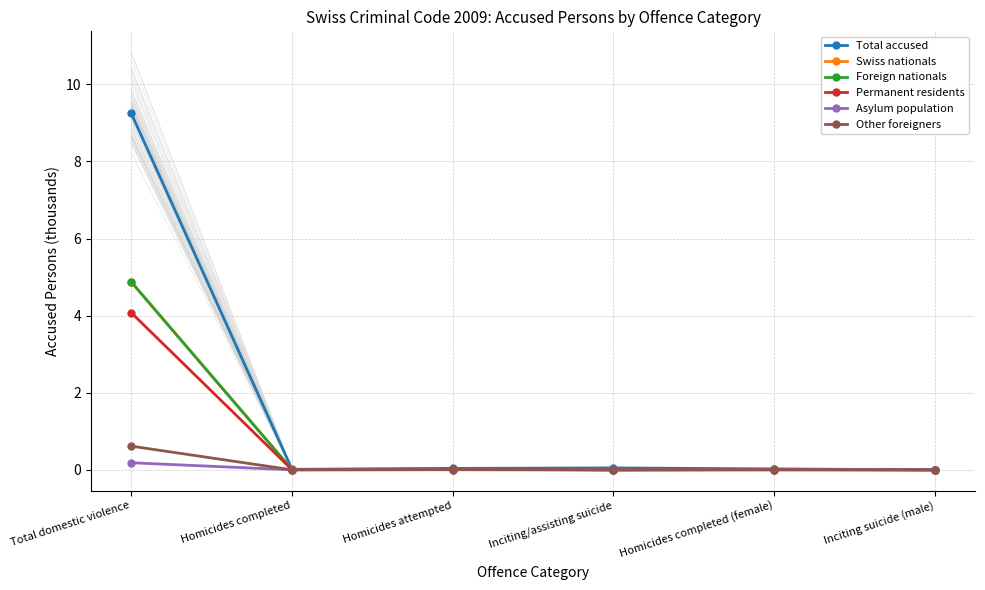

List the labels in order of Asylum population value, largest first.

Total domestic violence, Homicides attempted, Homicides completed, Inciting/assisting suicide, Homicides completed (female), Inciting suicide (male)